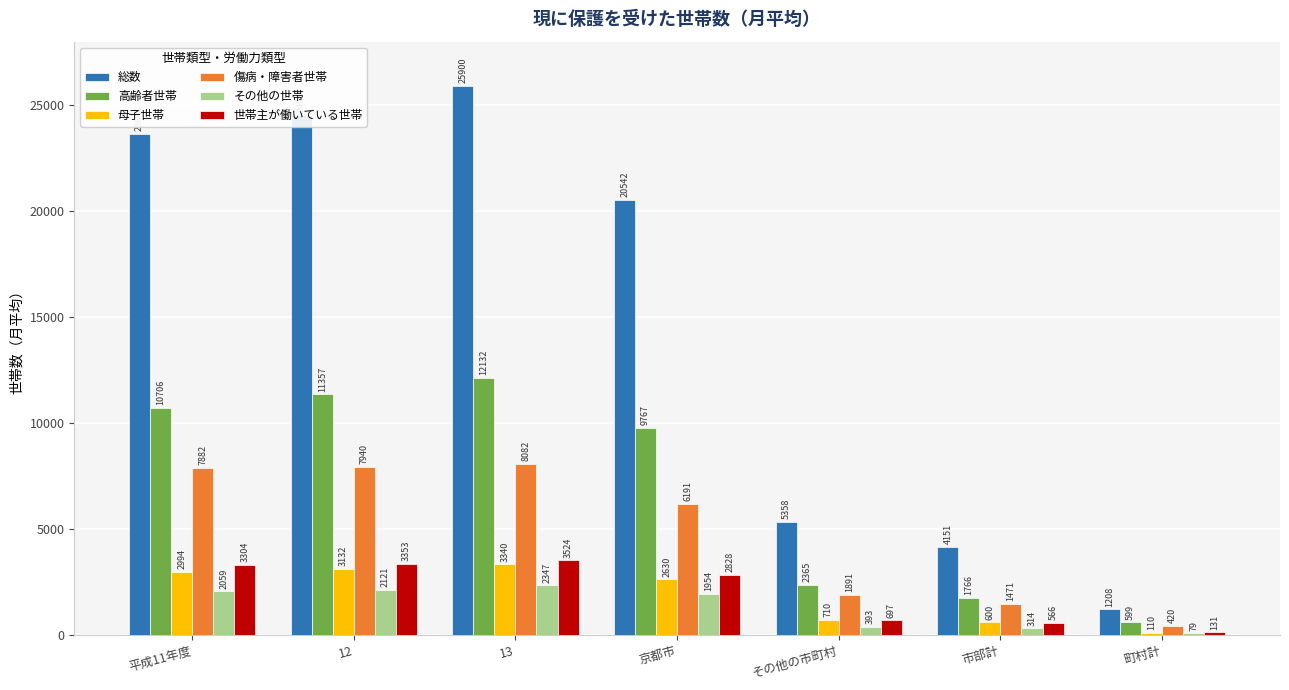

What is the total value across all series at その他の市町村?

11414